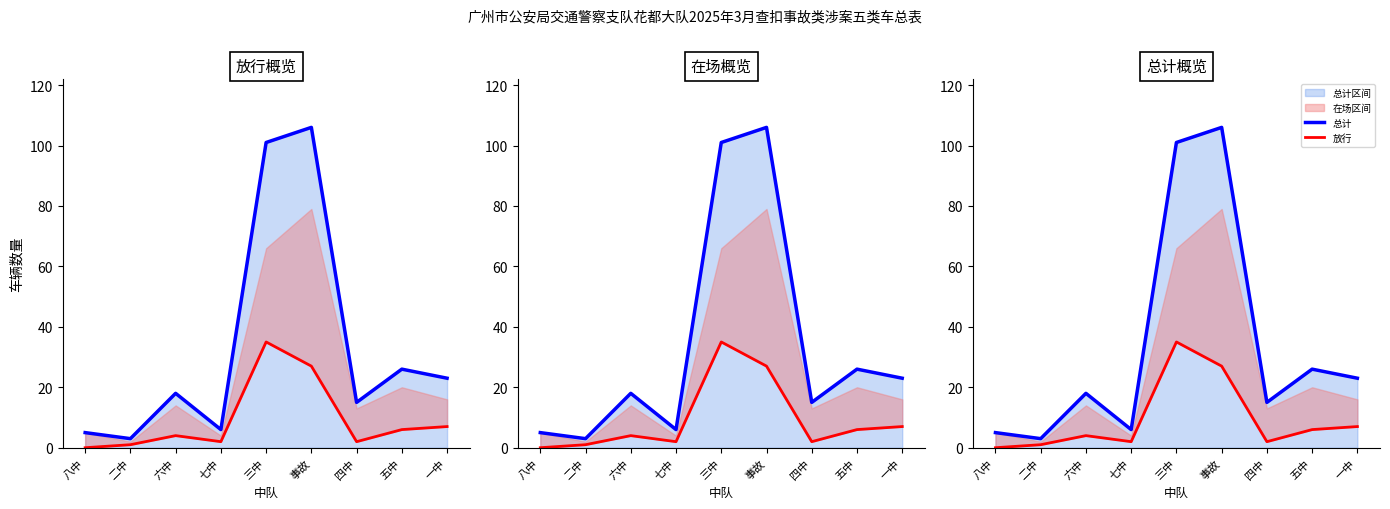

Does the chart display data point markers on the line(s)?

No